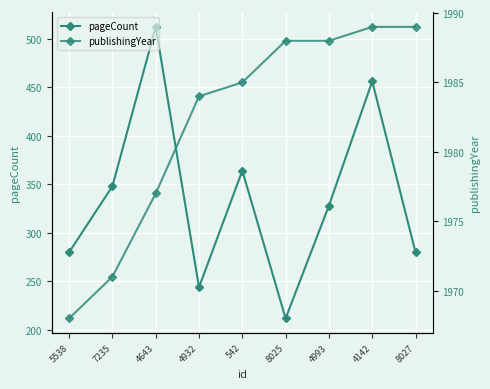

At which category is the sum across all series the highest?

4643